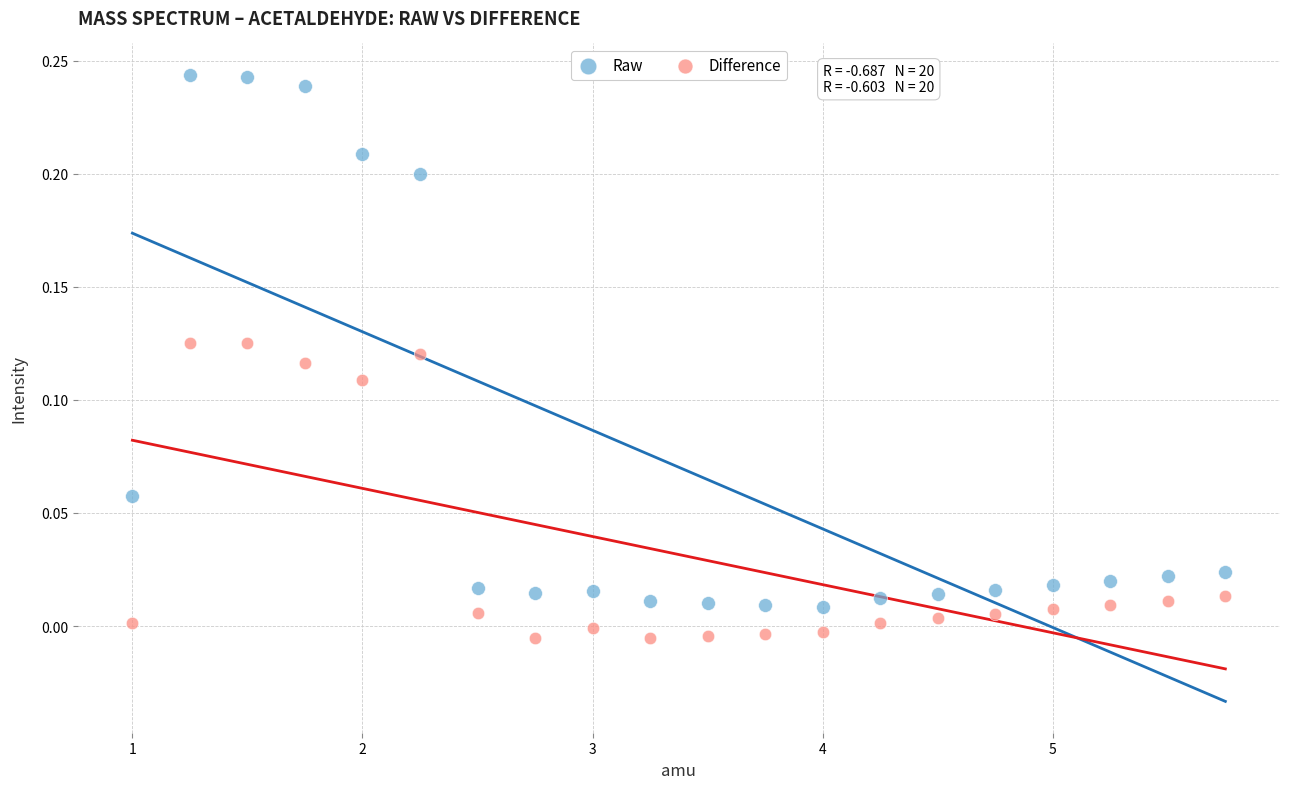

Which series has the widest spread of Y values?

Raw